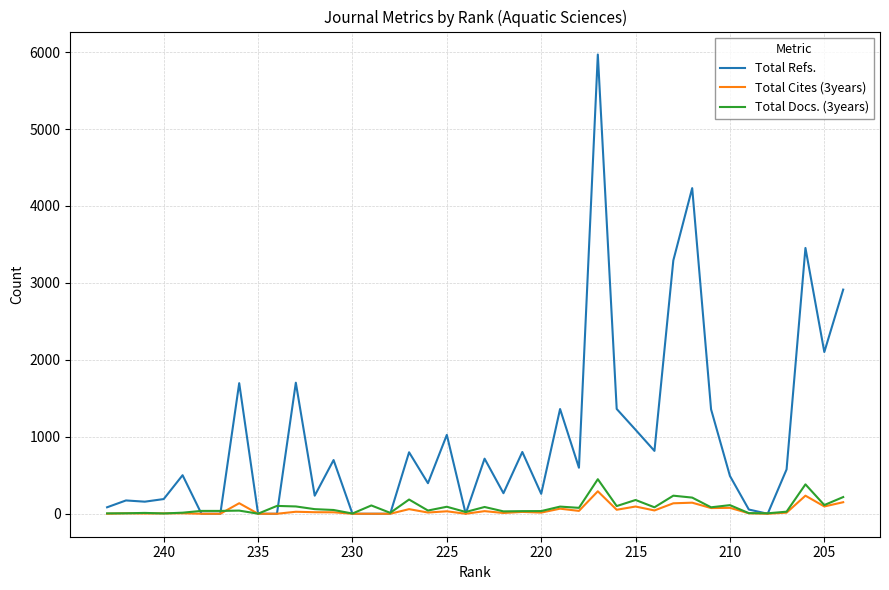

Reading right to left, what are all the values shown in this chart?

Total Refs.: 2913	2102	3454	576	0	55	491	1357	4232	3292	817	1091	1362	5968	598	1361	259	803	267	716	0	1025	397	799	0	0	0	698	235	1703	0	0	1697	0	0	501	191	157	173	84
Total Cites (3years): 150	95	235	14	0	6	77	74	144	136	43	94	52	292	37	66	15	24	10	34	0	32	16	60	0	0	0	19	20	26	0	0	137	0	0	6	5	3	6	0
Total Docs. (3years): 217	113	382	27	6	8	112	84	210	235	84	179	100	449	77	93	35	34	31	88	23	91	42	185	12	108	3	49	60	95	102	1	41	37	37	14	4	11	6	5